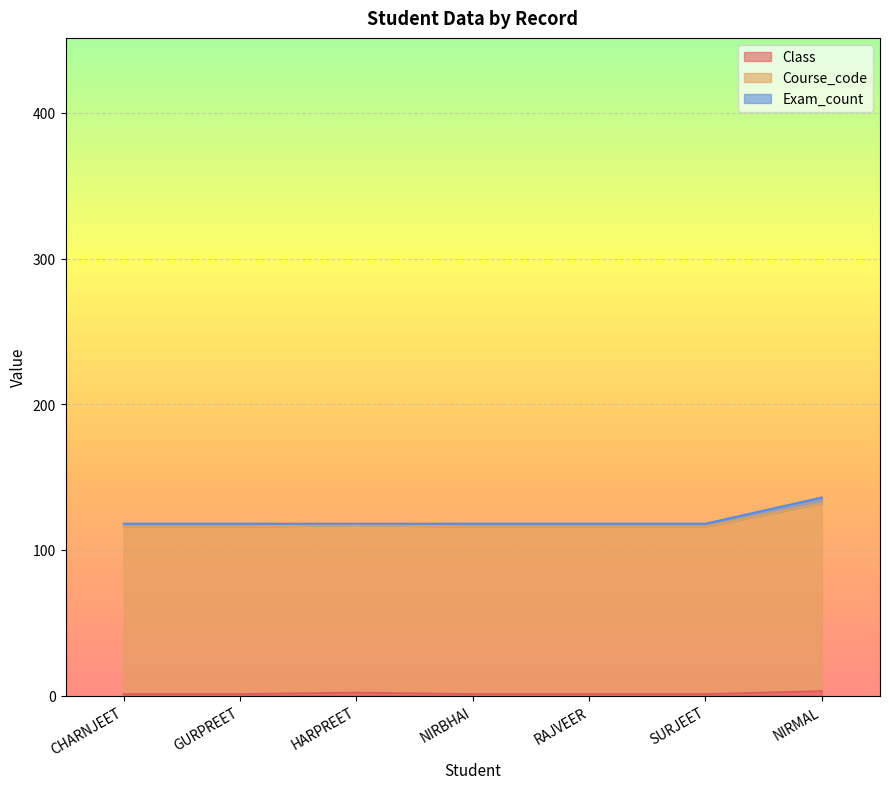

What is the minimum value shown in the chart?

1